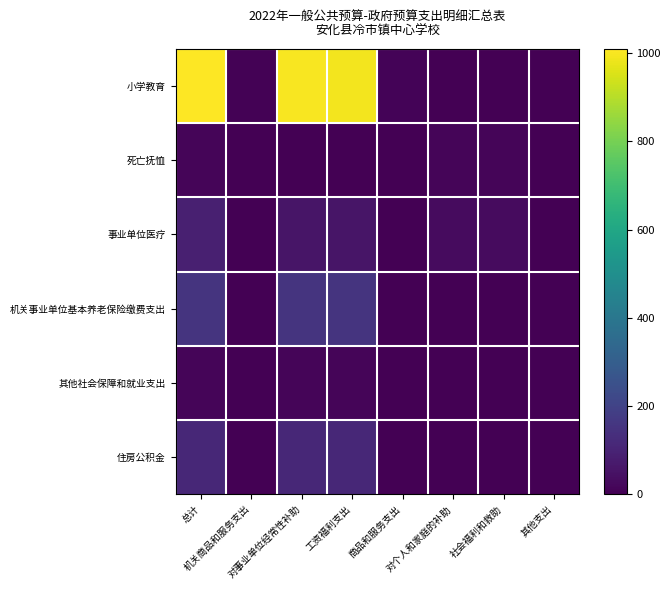

Reading left to right, extract all data points from this chart.

小学教育: 总计=1009.6	机关商品和服务支出=5.0	对事业单位经常性补助=1001.4	工资福利支出=992.6	商品和服务支出=8.9	对个人和家庭的补助=3.2	社会福利和救助=3.2	其他支出=0.0
死亡抚恤: 总计=13.1	机关商品和服务支出=0.0	对事业单位经常性补助=0.0	工资福利支出=0.0	商品和服务支出=0.0	对个人和家庭的补助=13.1	社会福利和救助=13.1	其他支出=0.0
事业单位医疗: 总计=87.8	机关商品和服务支出=0.0	对事业单位经常性补助=56.6	工资福利支出=56.6	商品和服务支出=0.0	对个人和家庭的补助=31.2	社会福利和救助=31.2	其他支出=0.0
机关事业单位基本养老保险缴费支出: 总计=151.0	机关商品和服务支出=0.0	对事业单位经常性补助=151.0	工资福利支出=151.0	商品和服务支出=0.0	对个人和家庭的补助=0.0	社会福利和救助=0.0	其他支出=0.0
其他社会保障和就业支出: 总计=14.2	机关商品和服务支出=0.0	对事业单位经常性补助=14.2	工资福利支出=14.2	商品和服务支出=0.0	对个人和家庭的补助=0.0	社会福利和救助=0.0	其他支出=0.0
住房公积金: 总计=113.3	机关商品和服务支出=0.0	对事业单位经常性补助=113.3	工资福利支出=113.3	商品和服务支出=0.0	对个人和家庭的补助=0.0	社会福利和救助=0.0	其他支出=0.0